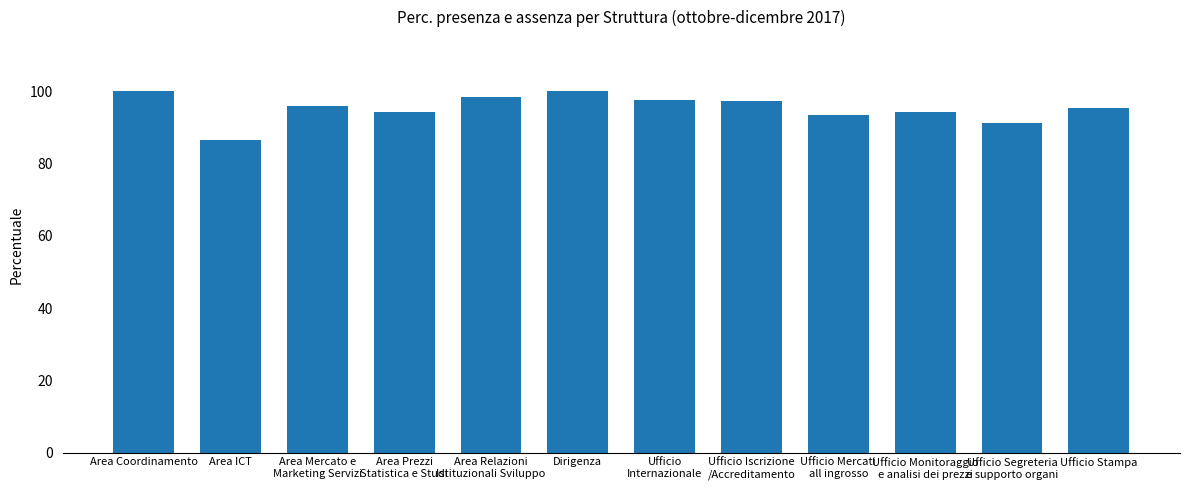

Read the value at Area Relazioni
Istituzionali Sviluppo.

98.3